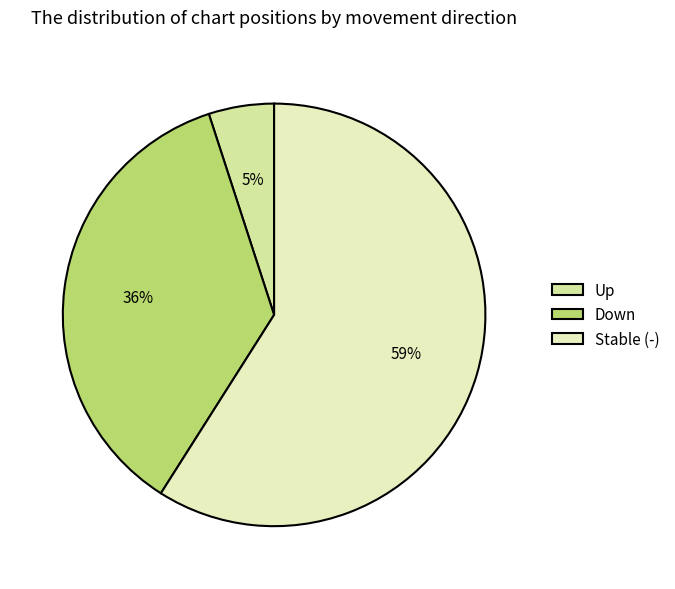

How many segments does this pie chart have?

3